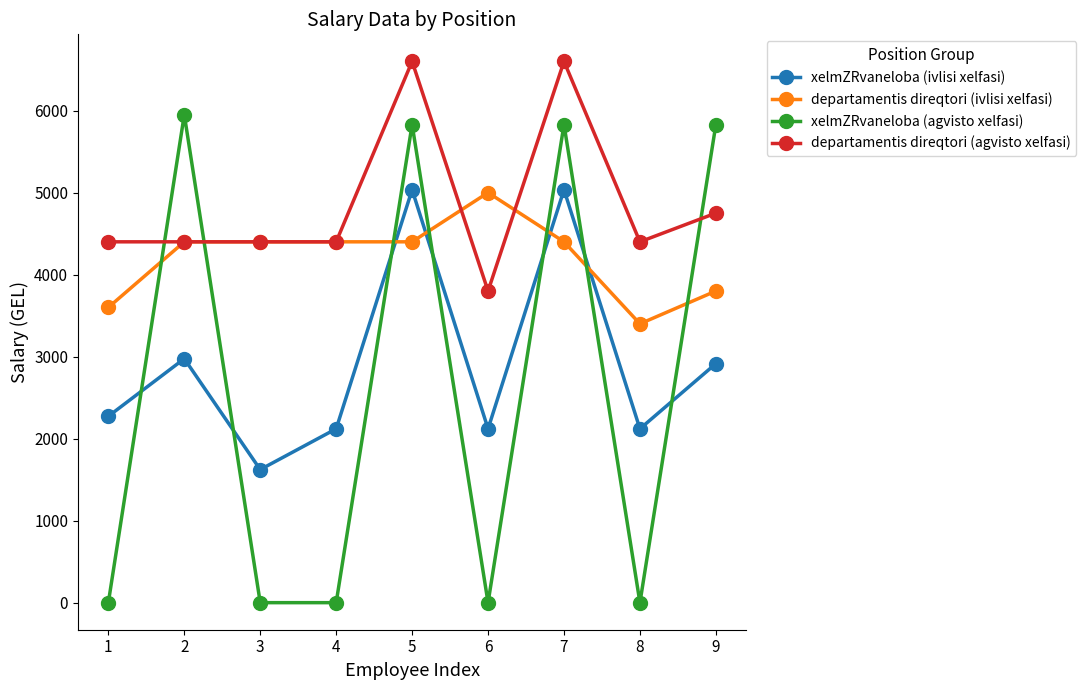

Is the value of xelmZRvaneloba (agvisto xelfasi) at 7 greater than the value of xelmZRvaneloba (ivlisi xelfasi) at 2?

Yes